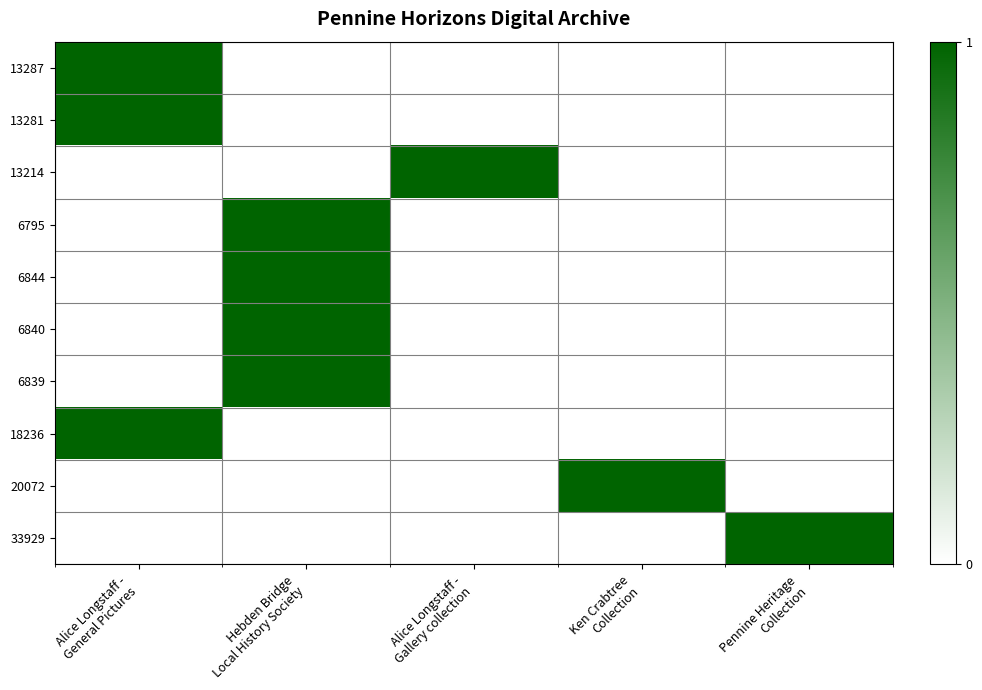

Between Pennine Heritage
Collection and Alice Longstaff -
Gallery collection, which is larger?

Pennine Heritage
Collection